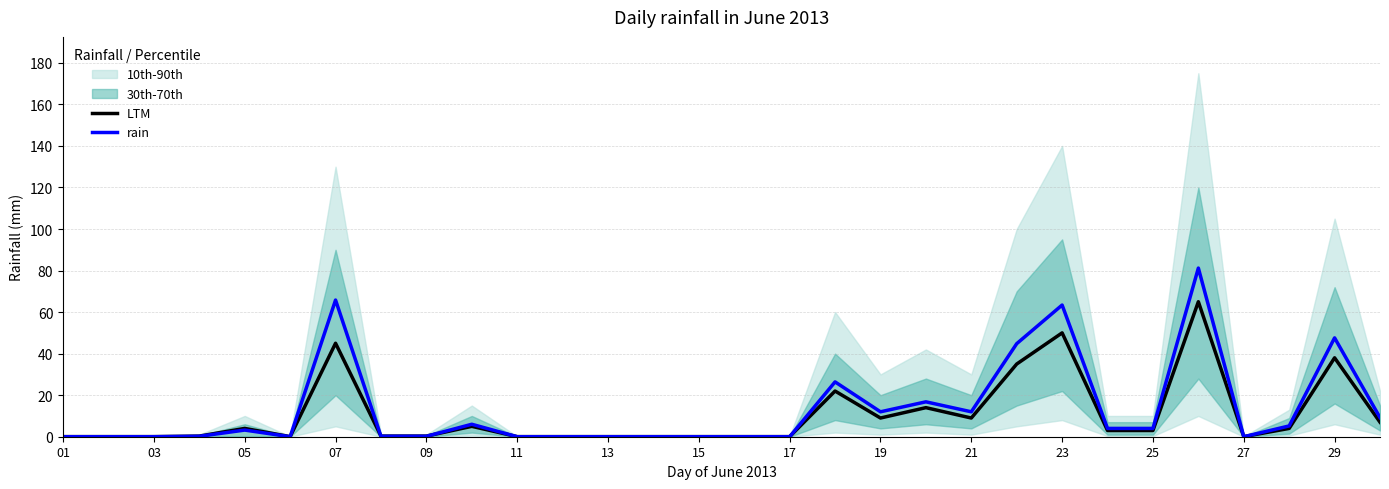

What is the highest value of the rain series?

81.2